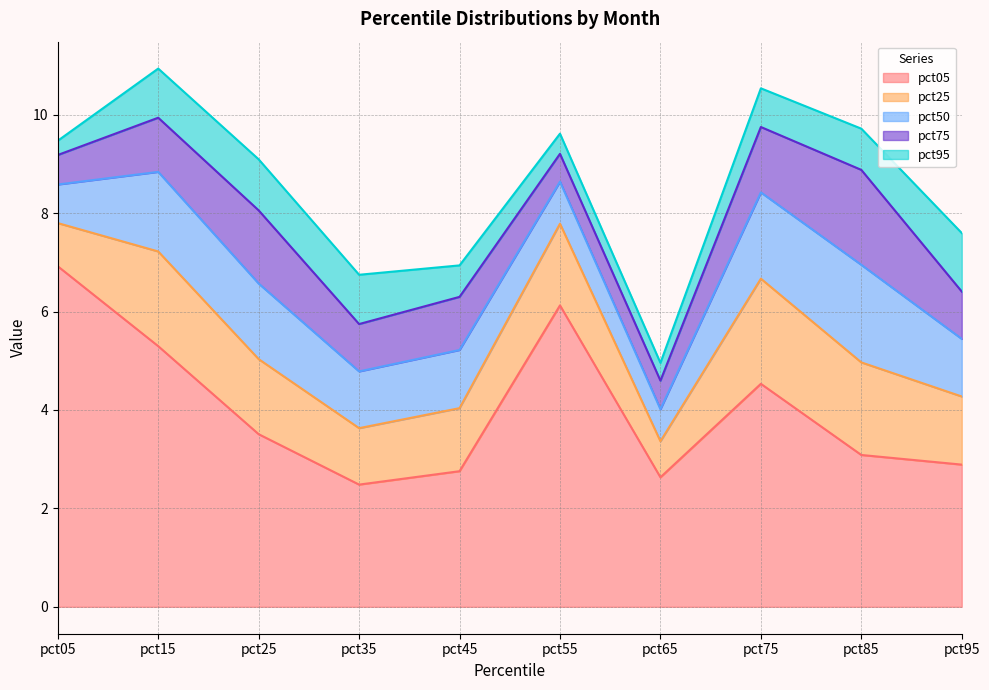

Where is pct50 nearest to the value 1?

pct55